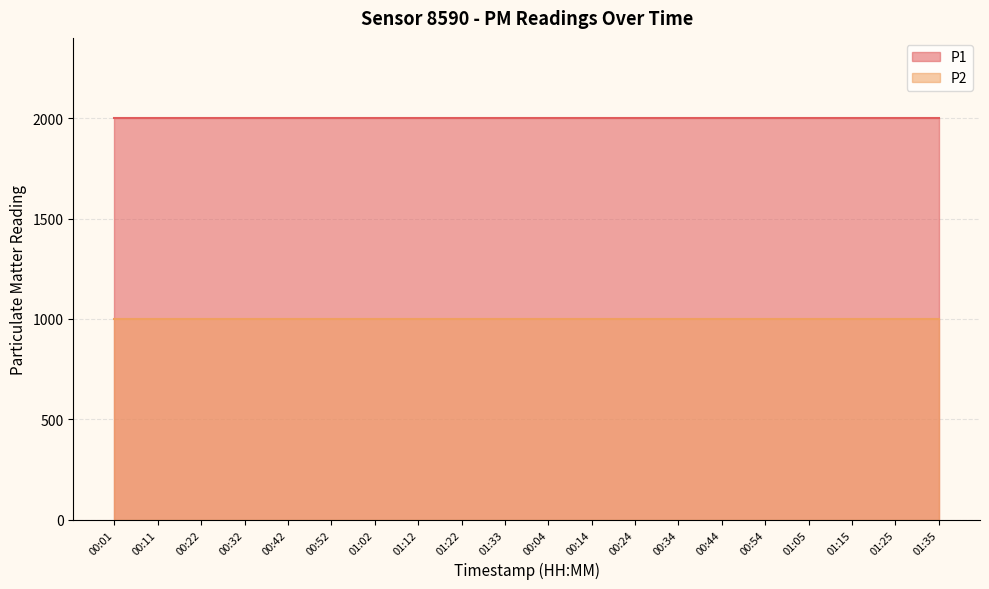

True or false: P2 and P1 cross at least once.

False